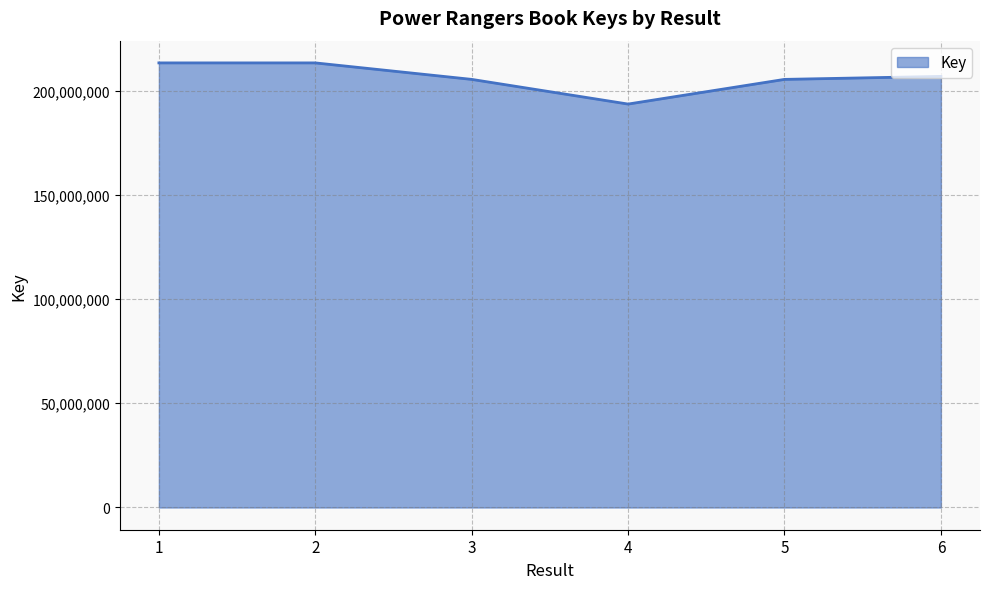

The value at 6 is 206829493. True or false?

True